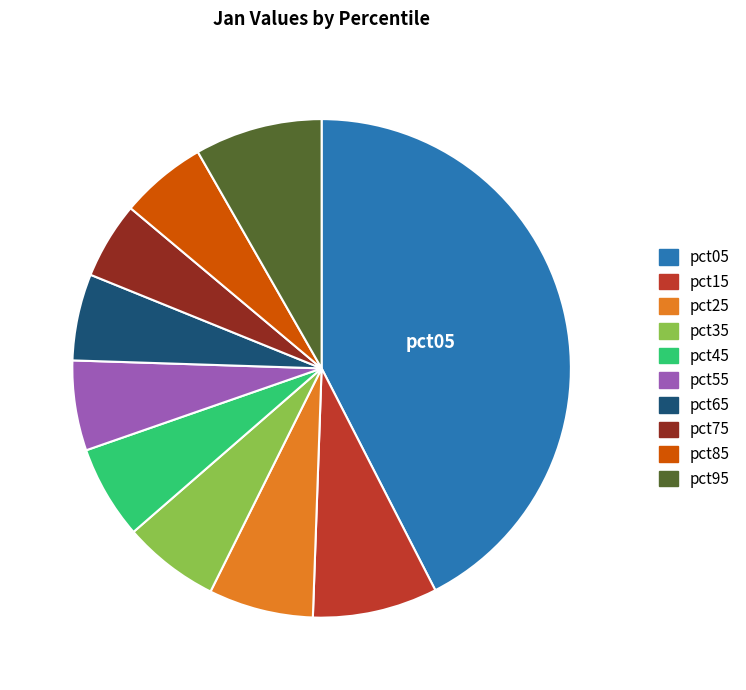

What is the largest slice in the pie chart?

pct05